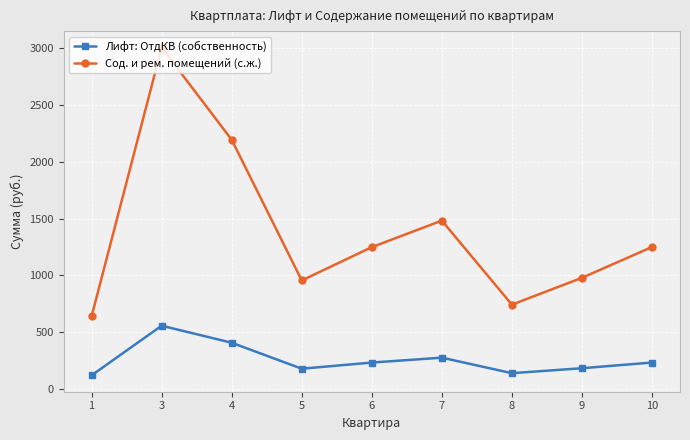

How many lines are shown in the chart?

2